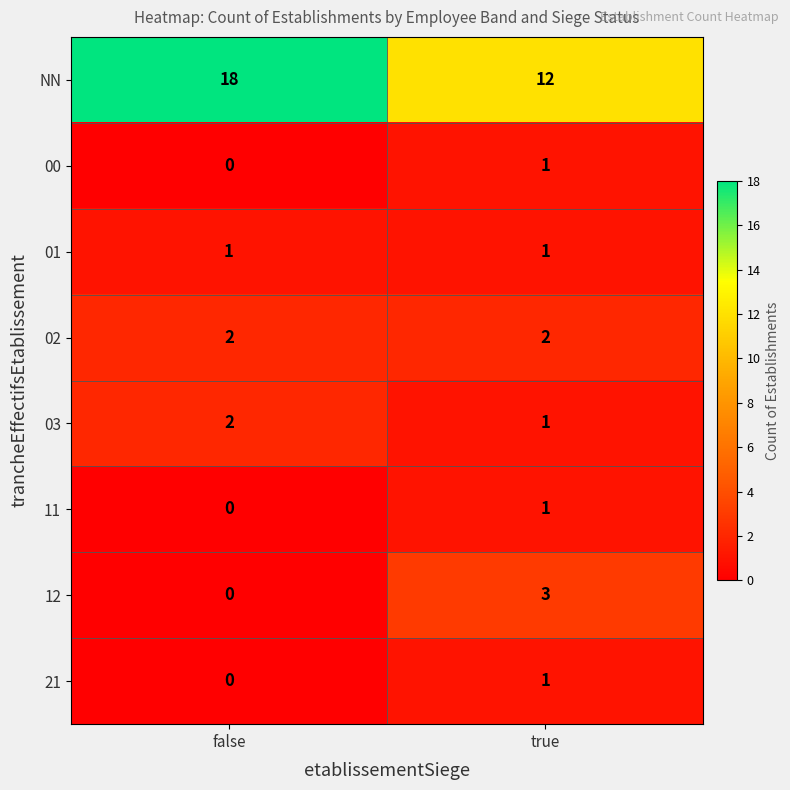

Which series has the largest total across all categories?

NN